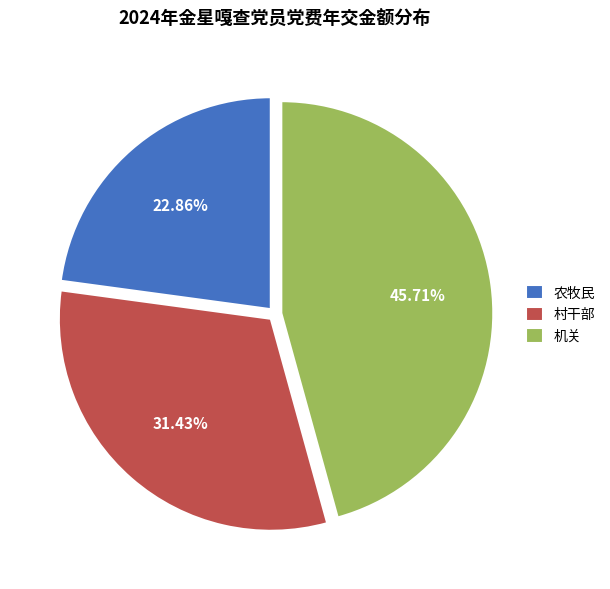

Rank the categories by value from lowest to highest.

农牧民, 村干部, 机关